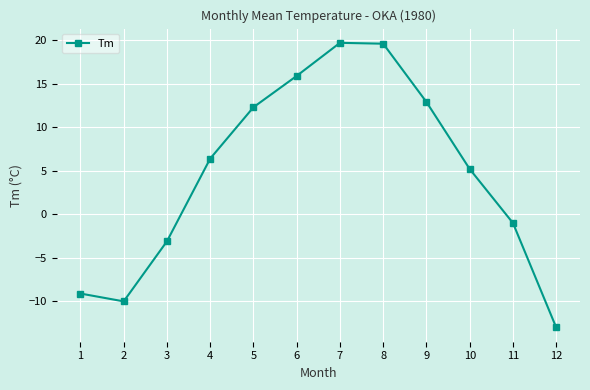

Approximately how many times larger is the value at 8 compared to 6?

1.2